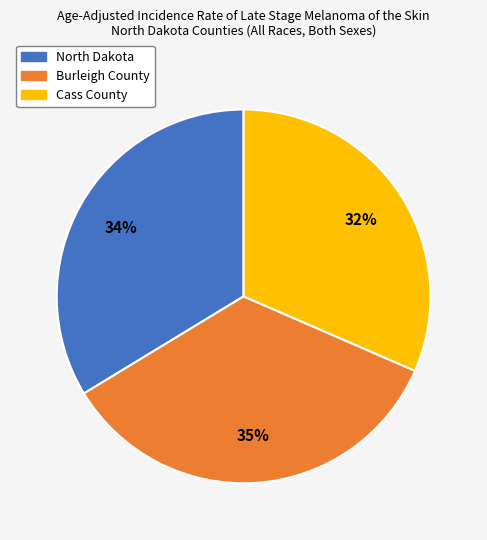

To the nearest percent, what is the combined percentage of North Dakota and Burleigh County?

68%